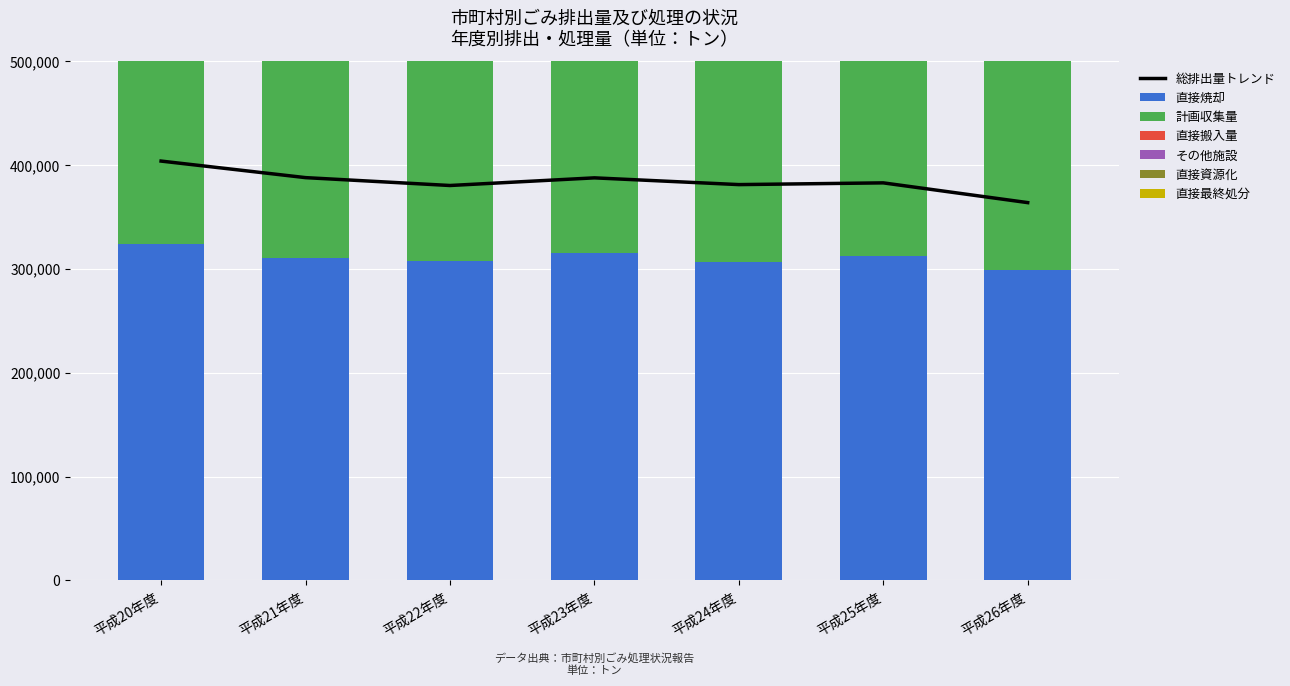

What is the sum of all 直接資源化 values?

45484